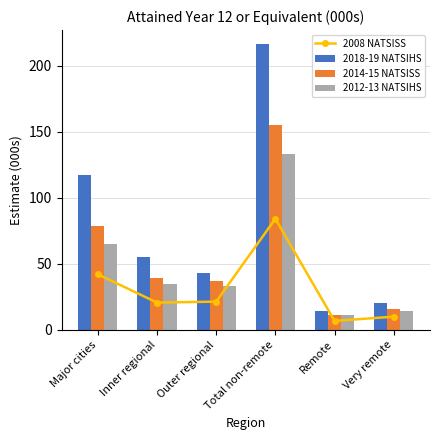

Where is 2018-19 NATSIHS nearest to the value 115?

Major cities